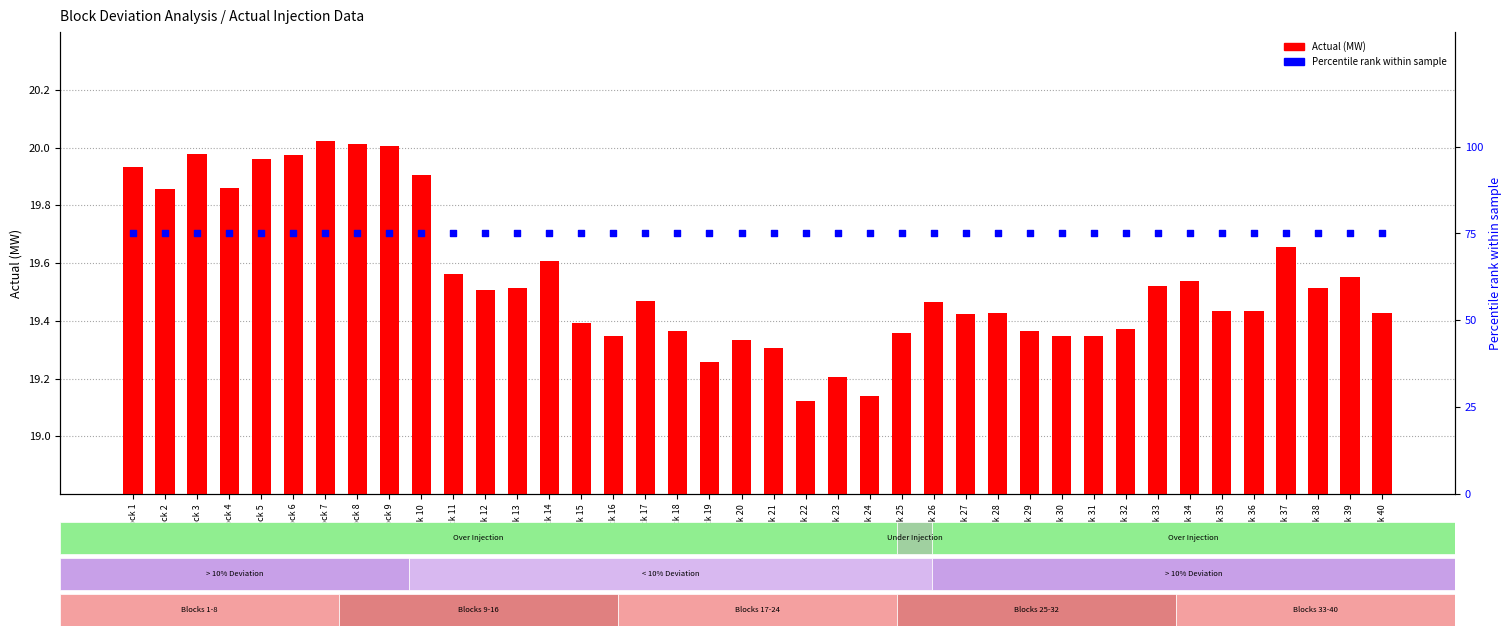

Which series contains the lowest Y value?

Actual (MW)